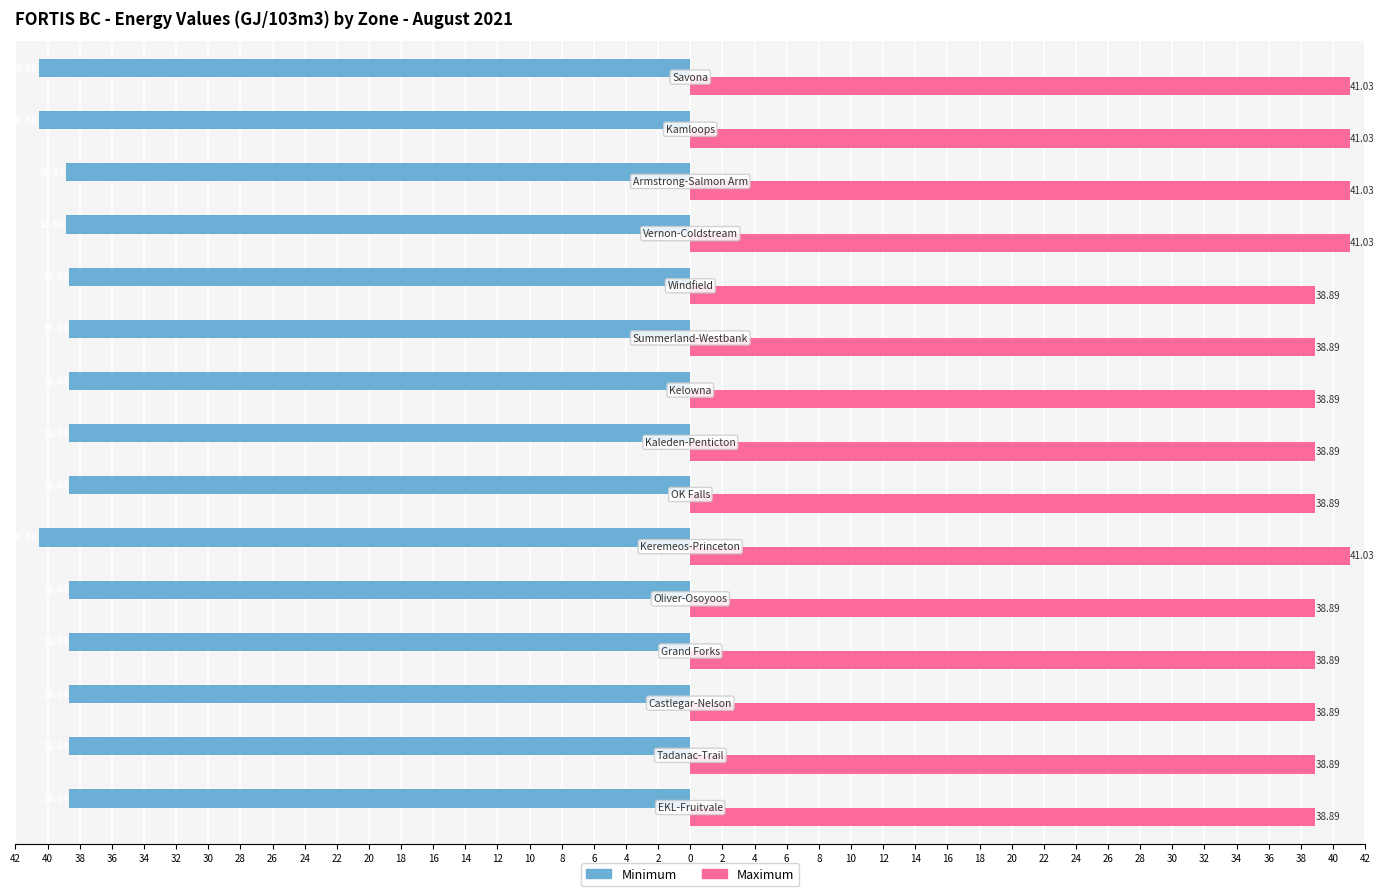

What is the value of the Maximum bar at the 15th from the left?

41.0